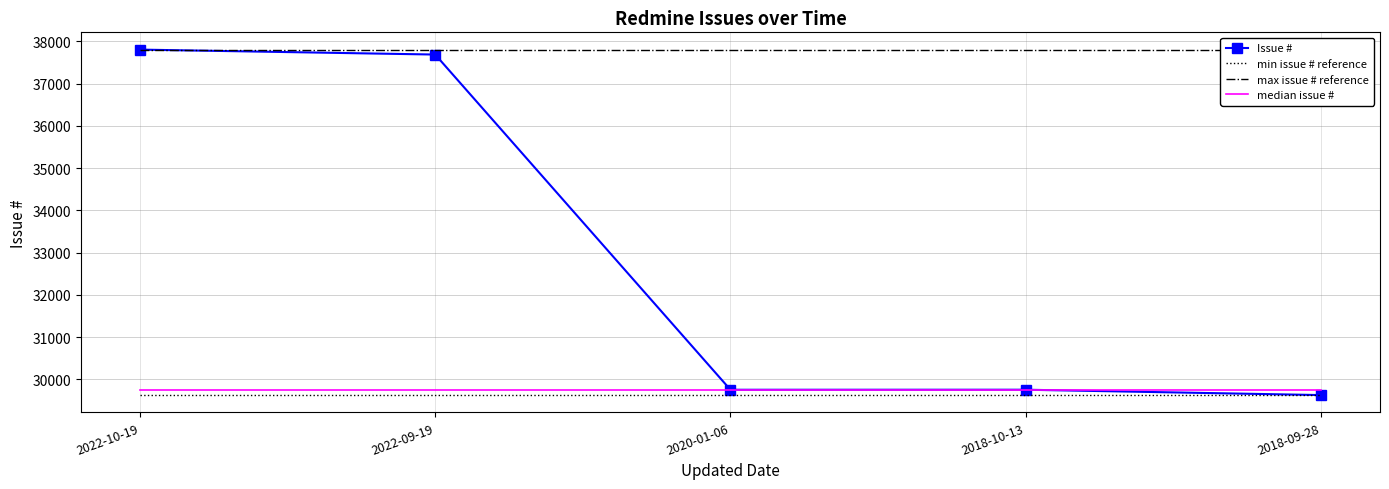

What is the minimum value shown in the chart?

29631